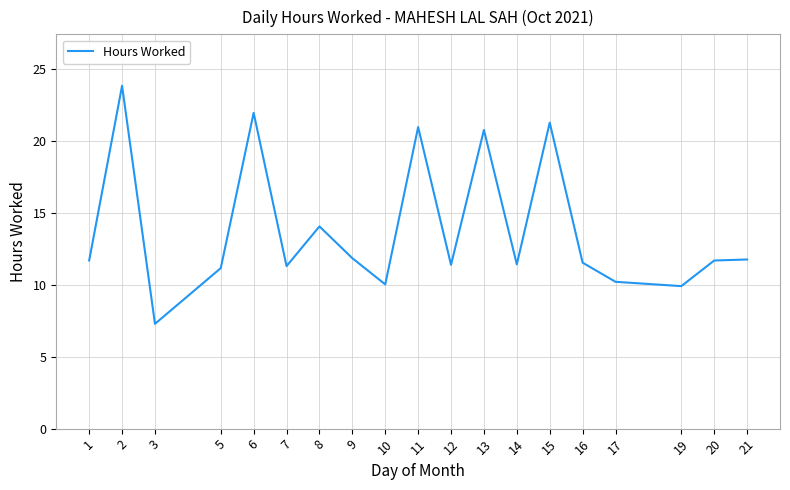

What is the minimum value shown in the chart?

7.3